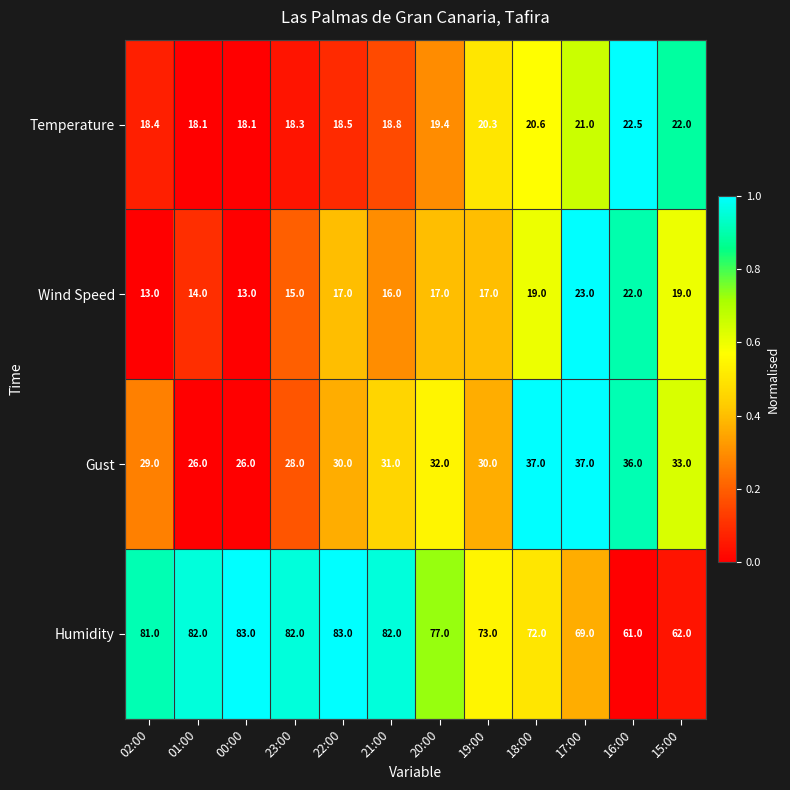

The Wind Speed series shows 35.2 at 16:00. True or false?

False